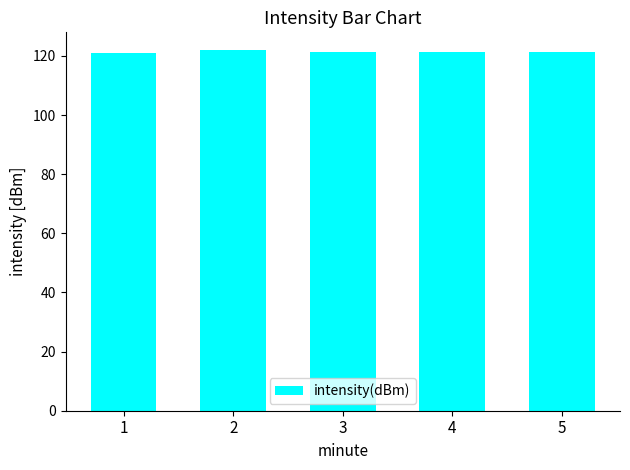

What is the average value?

121.4